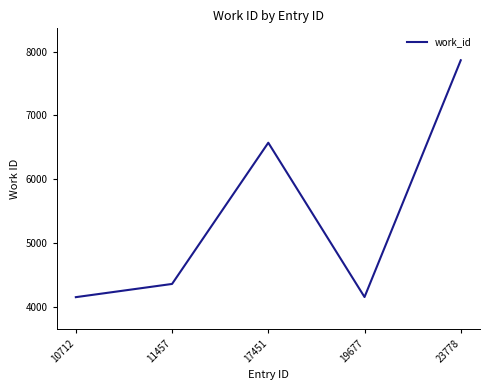

Which has a higher value, 19677 or 11457?

11457